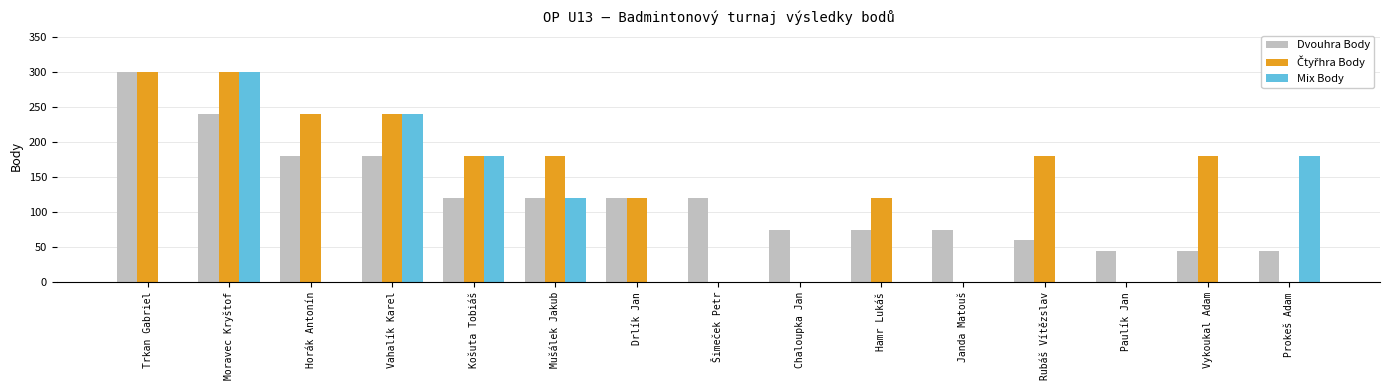

The value of Mix Body at Trkan Gabriel is 0. True or false?

True